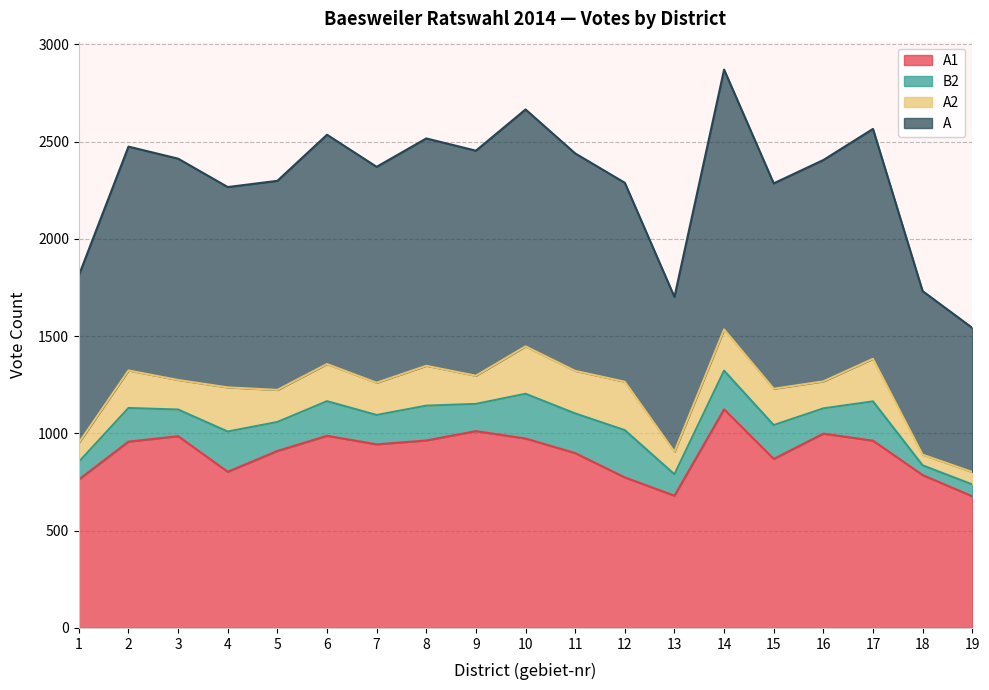

True or false: A1 and A cross at least once.

False